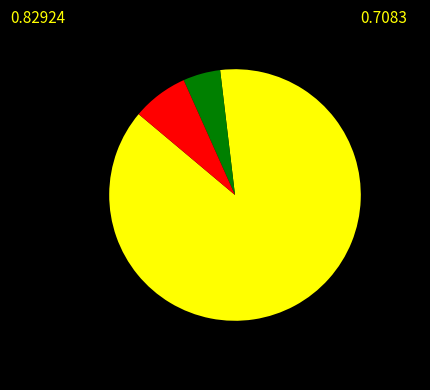

Is there any slice that represents more than half of the pie?

Yes